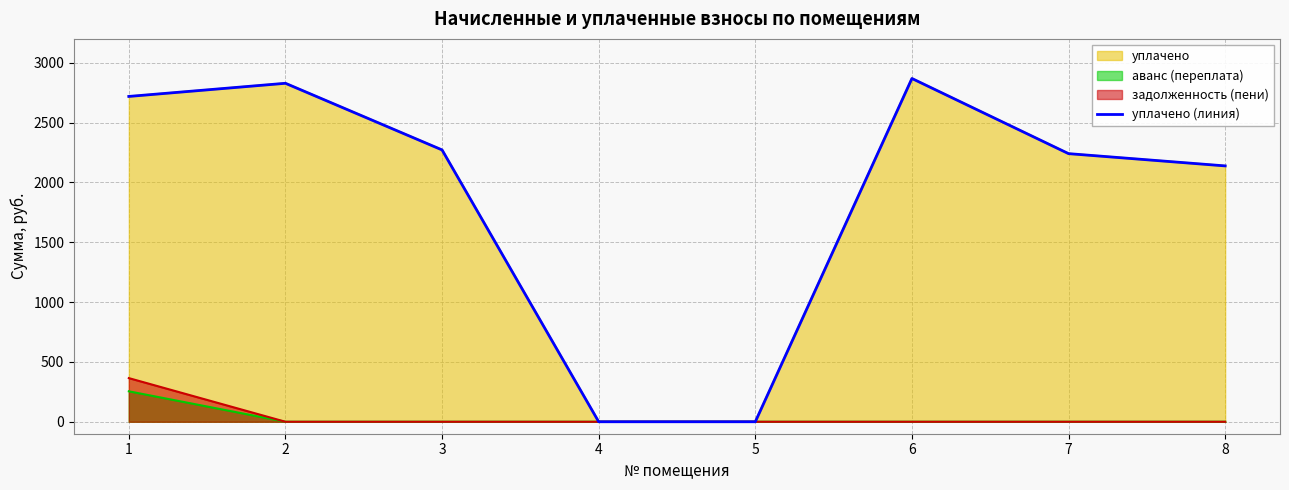

How many values are below 2272?

4